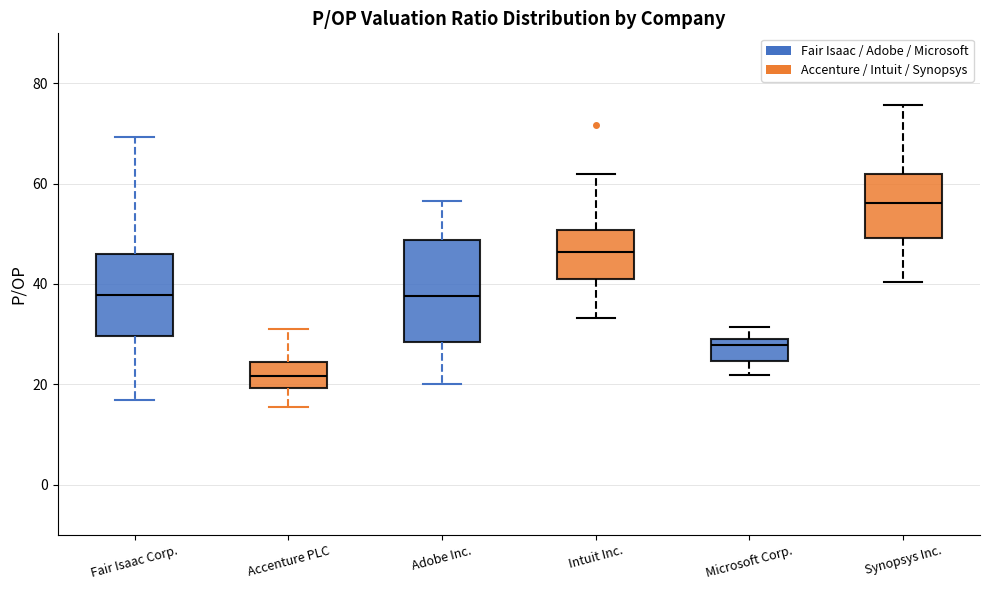

Where does the median line of the box for Fair Isaac Corp. sit on the y-axis? The values are not printed on the chart, so give them approximately, as read against the axis.

38